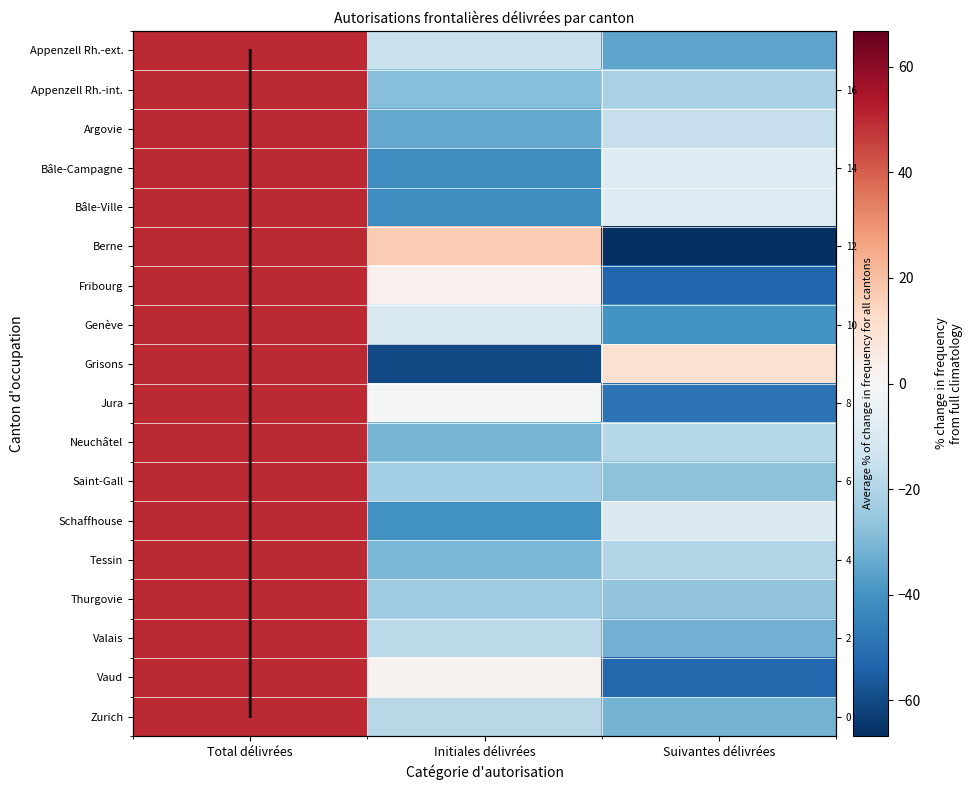

Reading left to right, transcribe all the data shown in this chart.

Appenzell Rh.-ext.: 50.0	-14.9	-35.1
Appenzell Rh.-int.: 50.0	-28.3	-21.7
Argovie: 50.0	-34.4	-15.6
Bâle-Campagne: 50.0	-41.6	-8.4
Bâle-Ville: 50.0	-41.6	-8.4
Berne: 50.0	16.8	-66.8
Fribourg: 50.0	2.9	-52.9
Genève: 50.0	-10.0	-40.0
Grisons: 50.0	-60.1	10.1
Jura: 50.0	-0.6	-49.4
Neuchâtel: 50.0	-30.8	-19.2
Saint-Gall: 50.0	-22.6	-27.4
Schaffhouse: 50.0	-40.3	-9.7
Tessin: 50.0	-30.7	-19.3
Thurgovie: 50.0	-23.9	-26.1
Valais: 50.0	-17.9	-32.1
Vaud: 50.0	2.6	-52.6
Zurich: 50.0	-18.4	-31.6